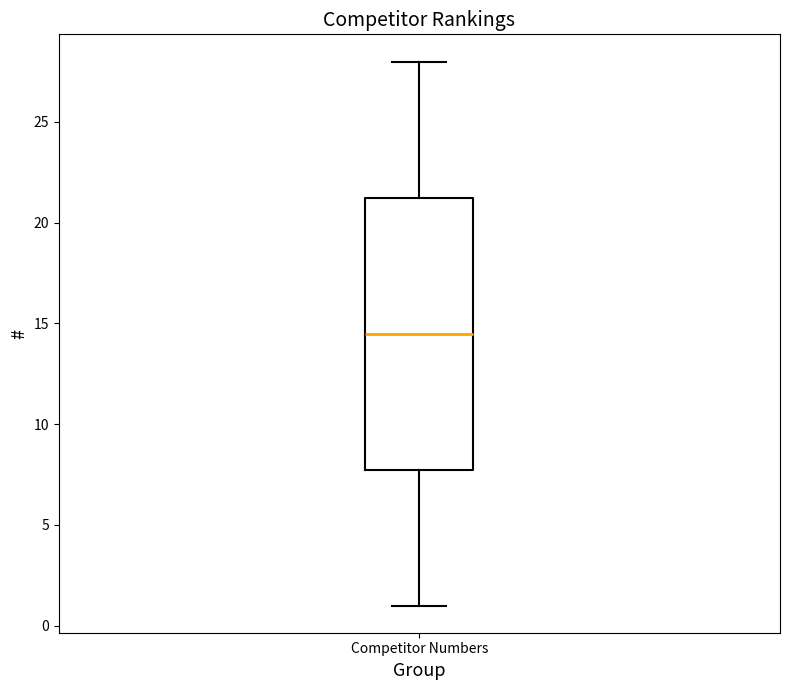

Transcribe this box plot: give where the median line is, the range the box spans, and where the two whiskers end, as read against the y-axis. The values are not printed on the chart, so give them approximately, as read against the axis.

median 14.5, box 8.0 to 21.5, whiskers 1.0 to 28.0